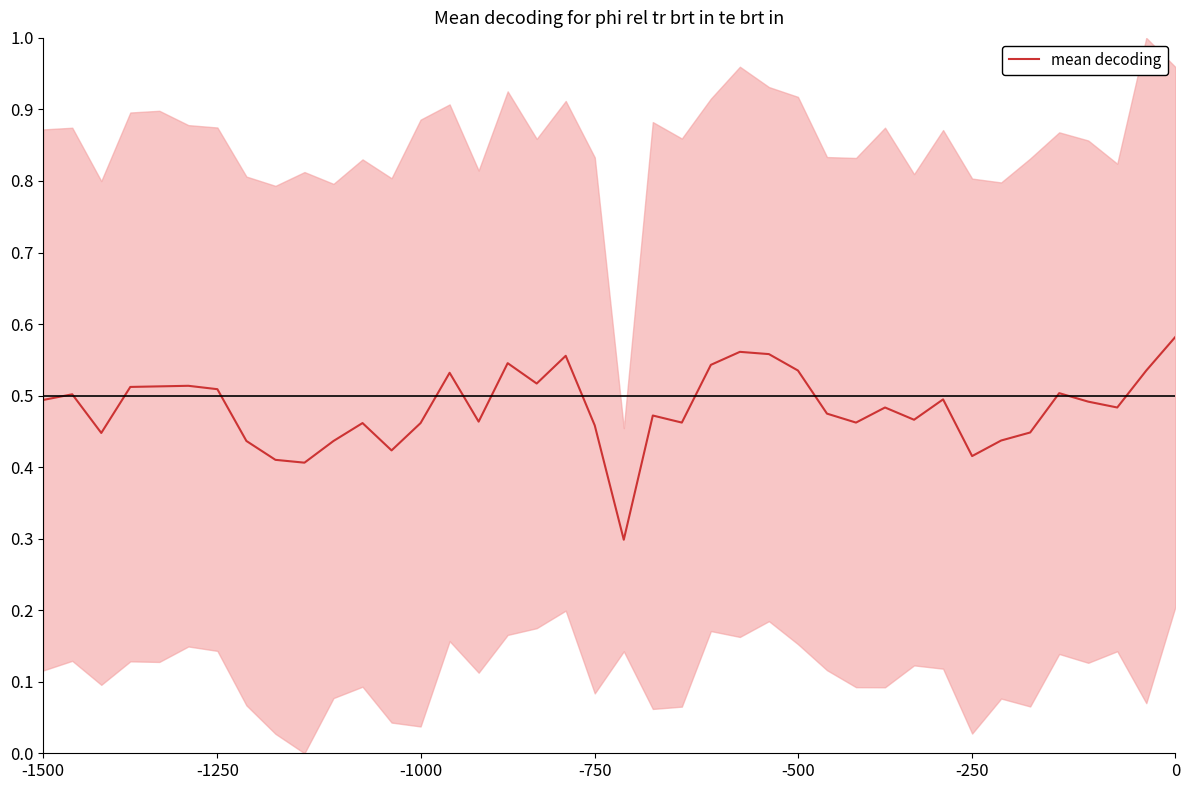

The mean decoding series shows 0.3 at 0. True or false?

False